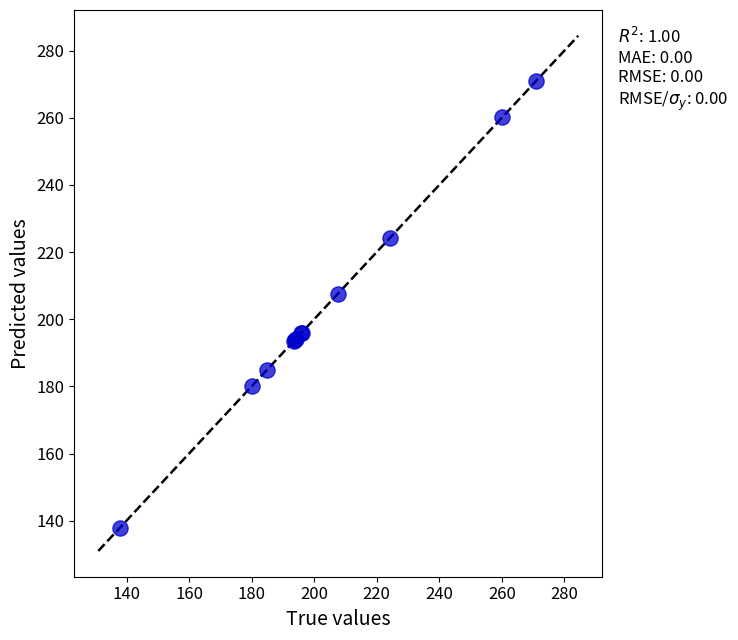

What Y value in the scatter plot is closest to 204?

207.5